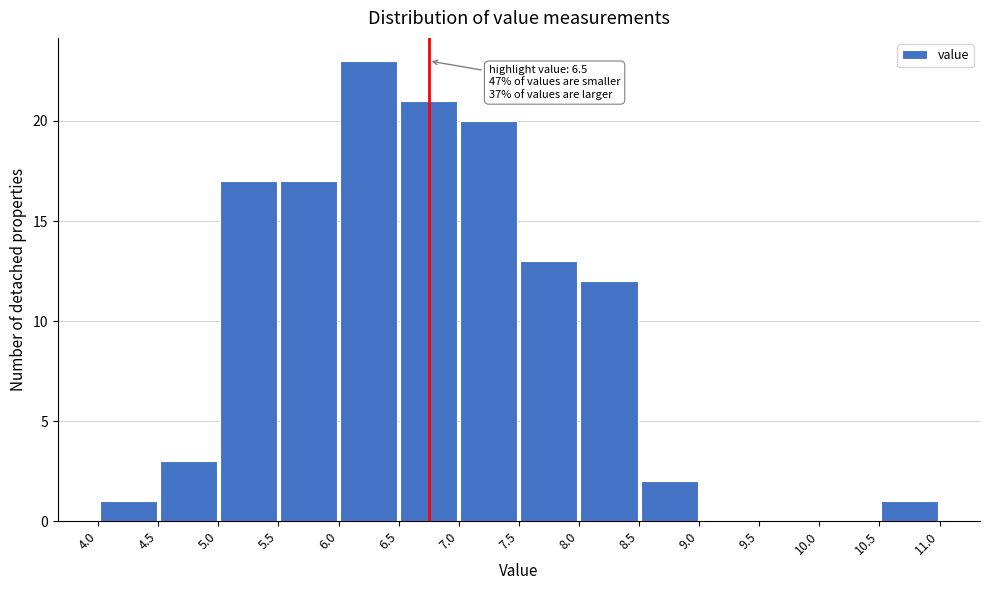

Over which range of the x-axis is the bar tallest?

6.0 to 6.5